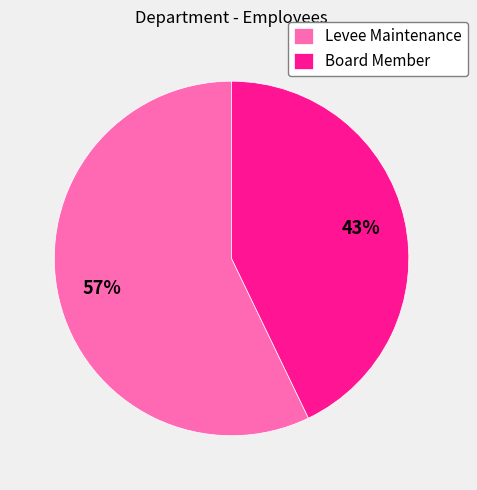

How many slices are in this pie chart?

2